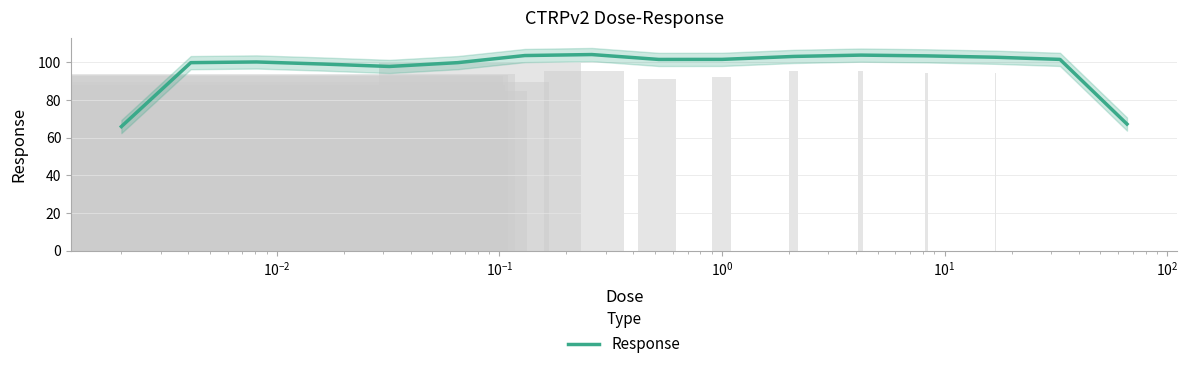

How many distinct data groups are displayed?

1